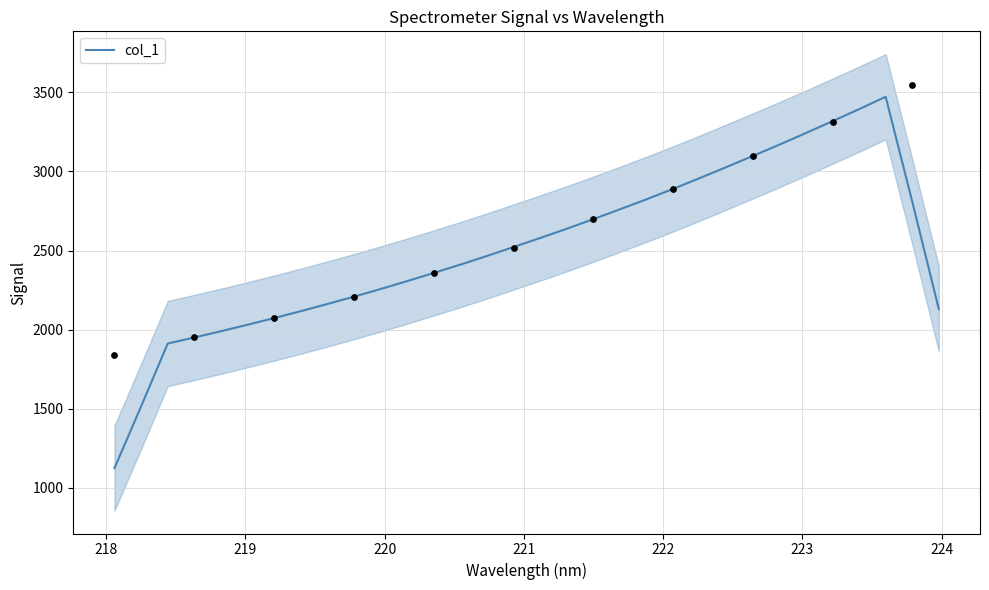

What is the lowest value of the col_1 series?

1124.1